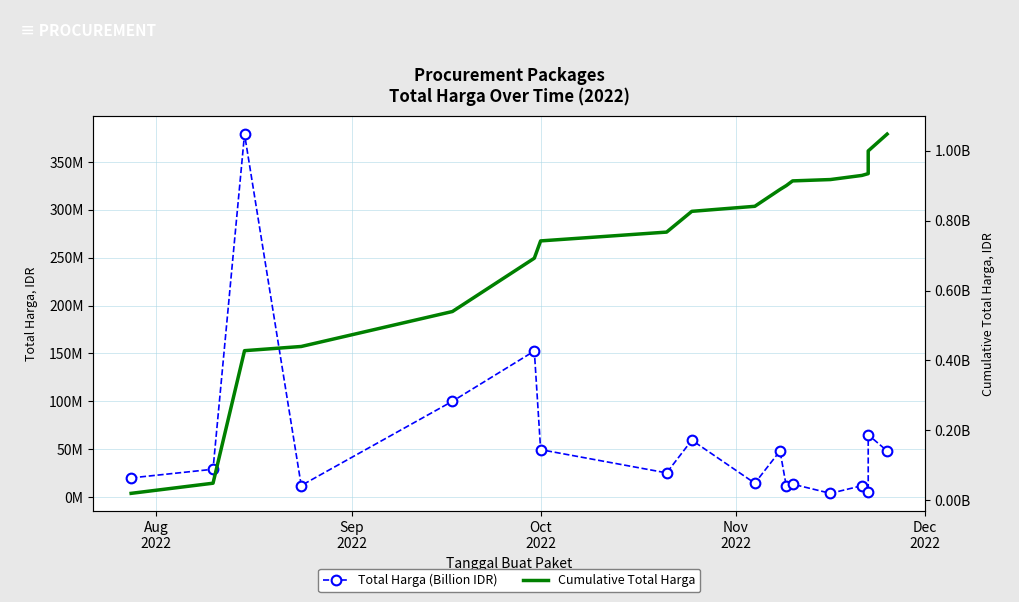

What is the smallest value displayed?

3825000